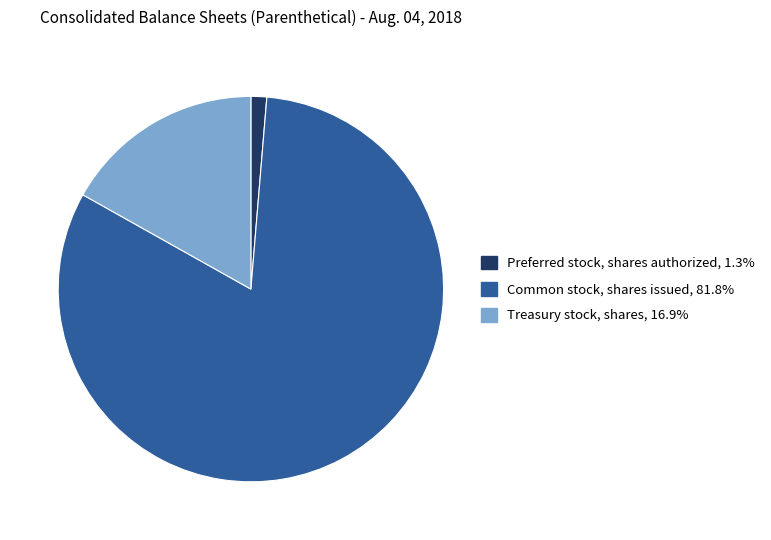

Which category accounts for the majority?

Common stock, shares issued